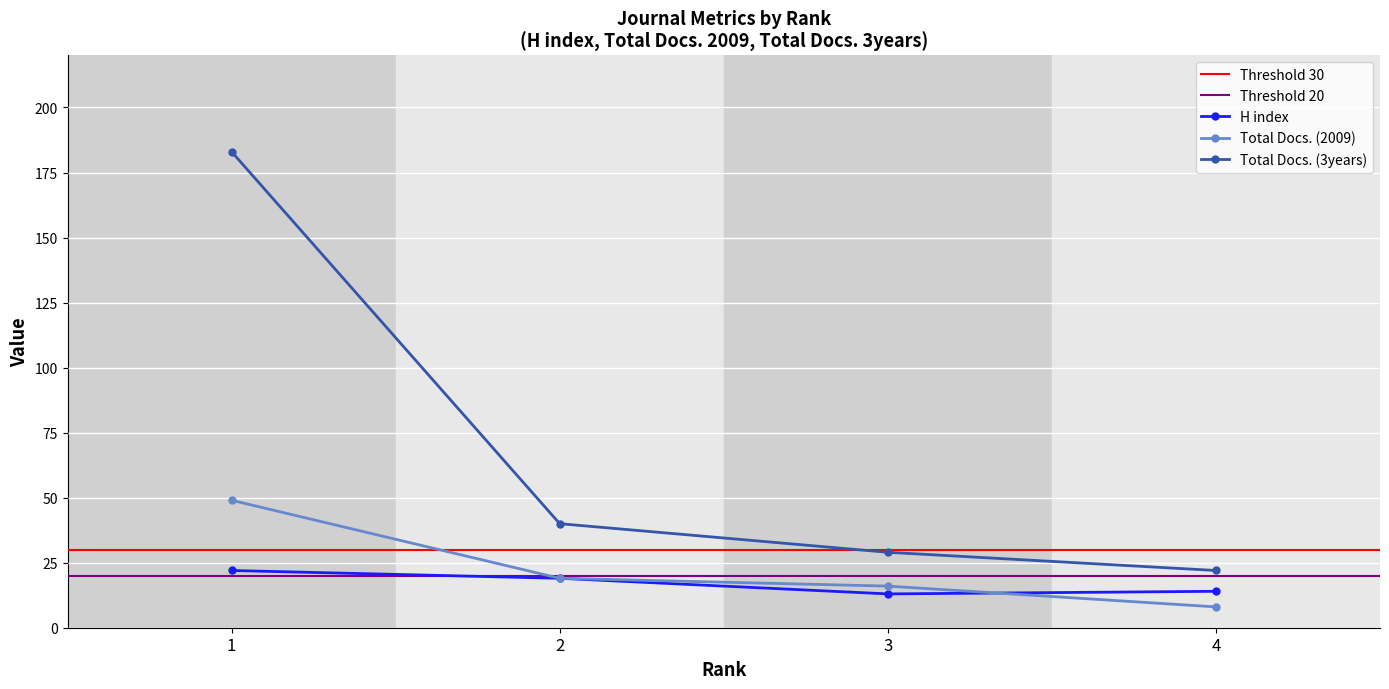

What is the difference between the Total Docs. (2009) values at 2 and 1?

30